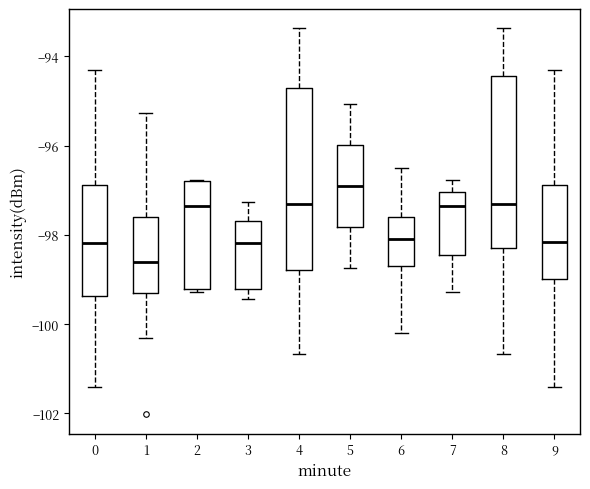

Which box is the tallest, from its lower edge to its upper edge?

4